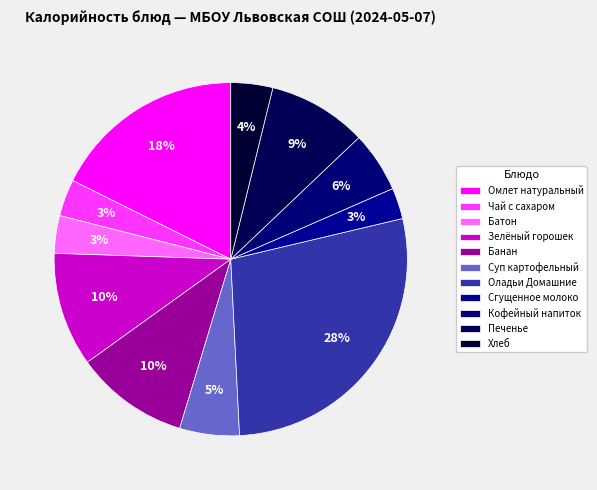

Count the number of slices in the pie.

11